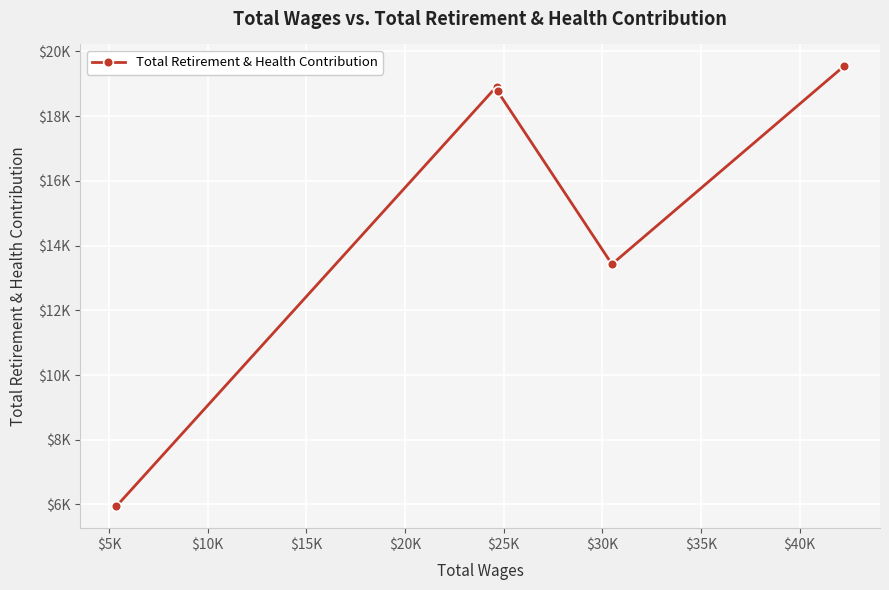

Is this an area chart (filled region under the line)?

No